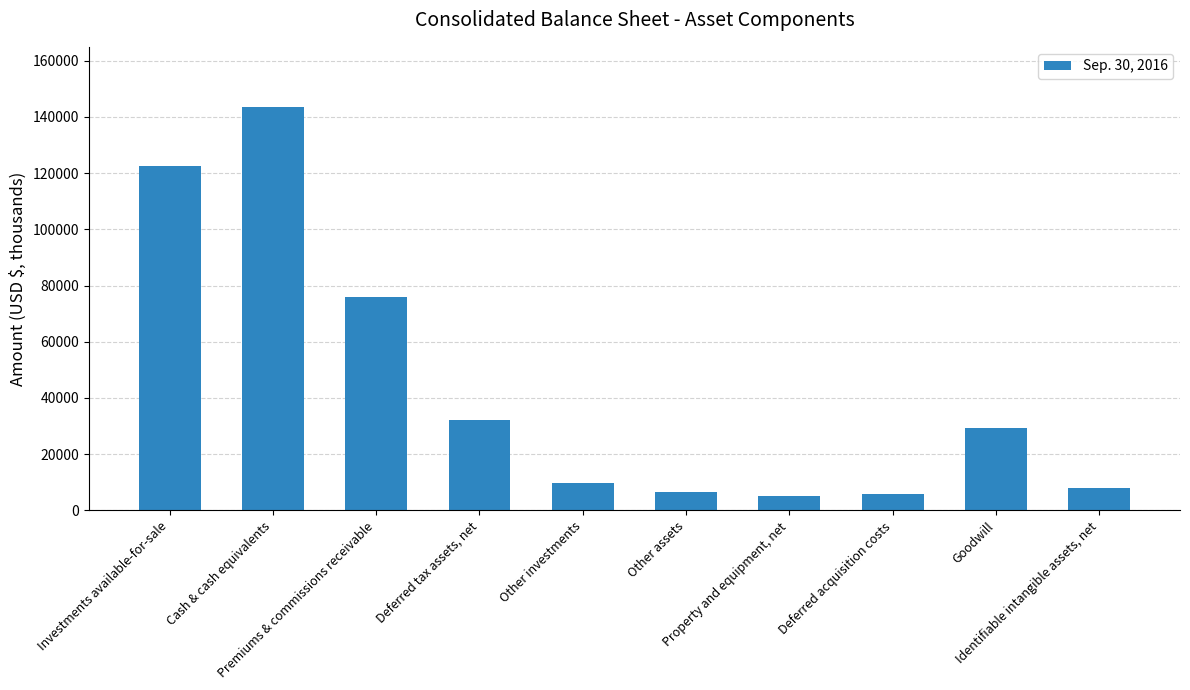

What is the average value?

43851